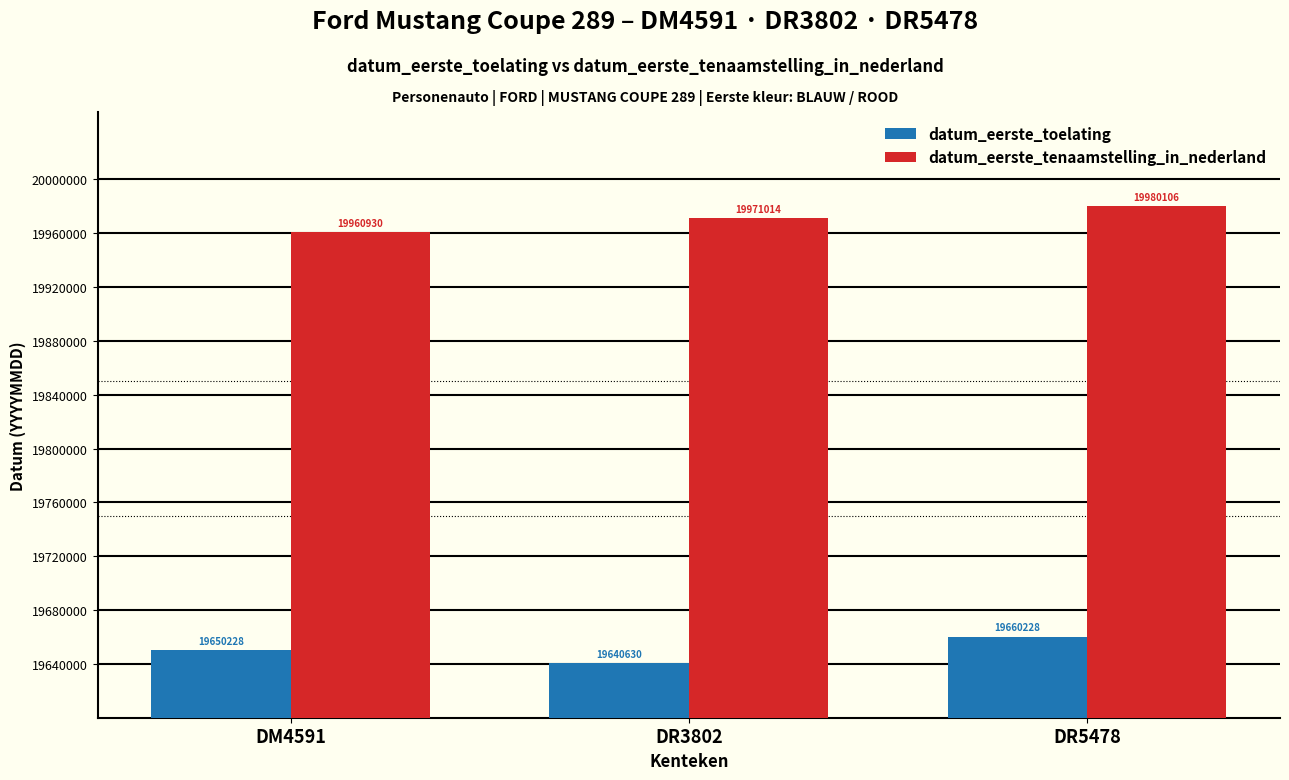

The value of datum_eerste_tenaamstelling_in_nederland at DM4591 is 19960930. True or false?

True